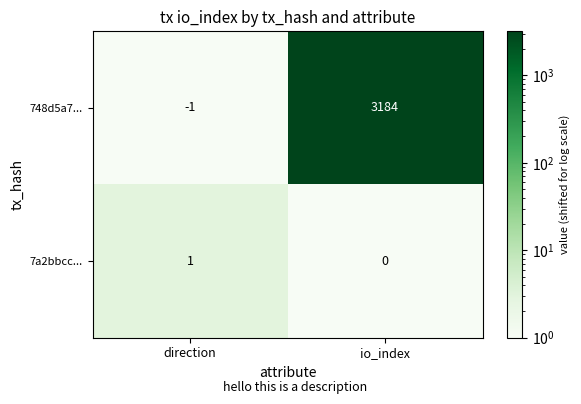

What is the spread (max minus min) of values at io_index?

3184